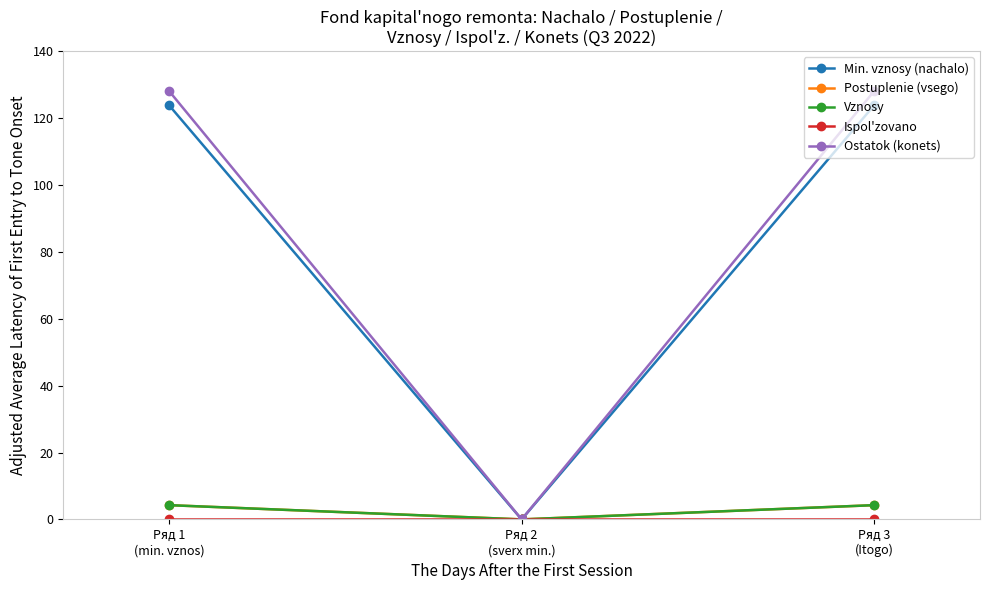

Which category has the highest value in the Min. vznosy (nachalo) series?

Ряд 1
(min. vznos)